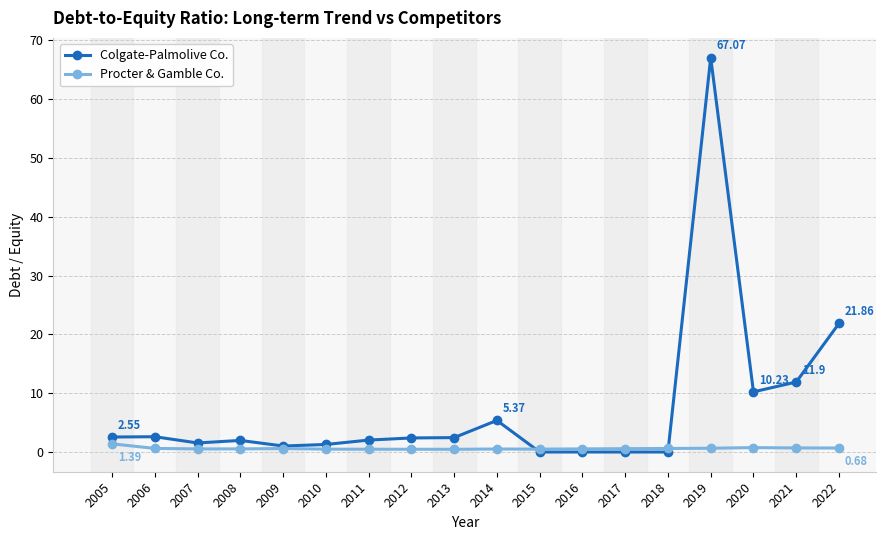

Does the chart have visible grid lines?

Yes